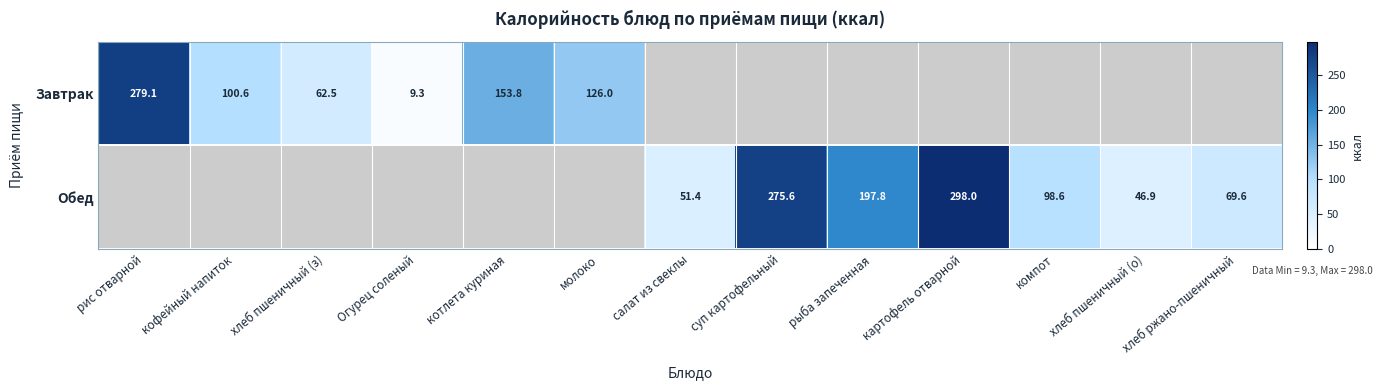

True or false: Обед has a value of 275.6 at суп картофельный.

True